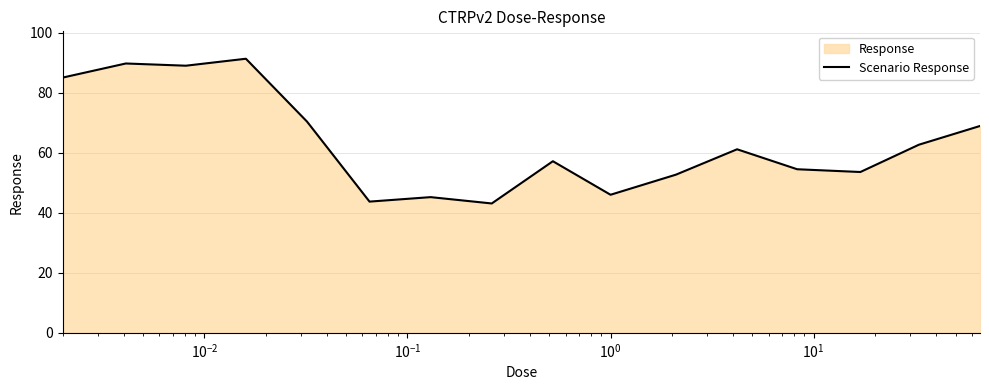

What is the difference between the maximum and minimum values?

48.2